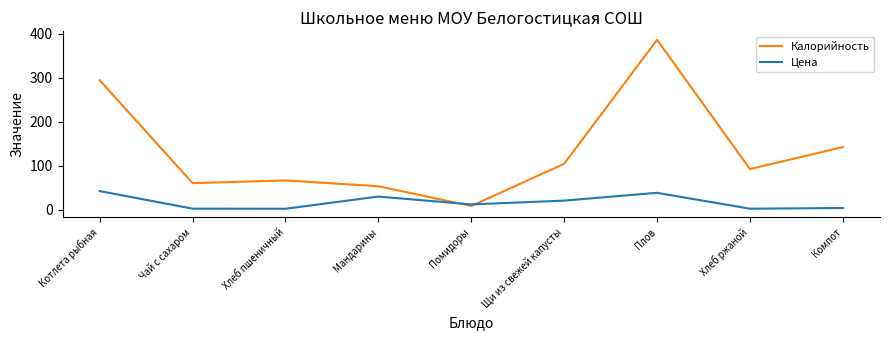

What are all the series names shown in the legend?

Калорийность, Цена